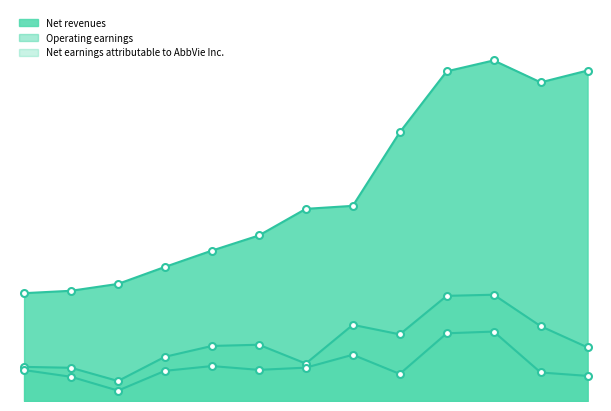

True or false: Net revenues and Net earnings attributable to AbbVie Inc. intersect in this chart.

False